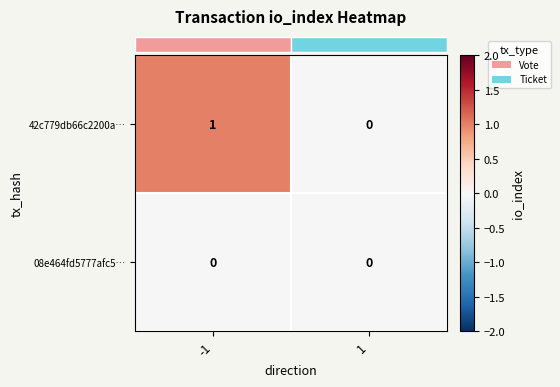

Which series changed the most between -1 and 1?

42c779db66c2200a…